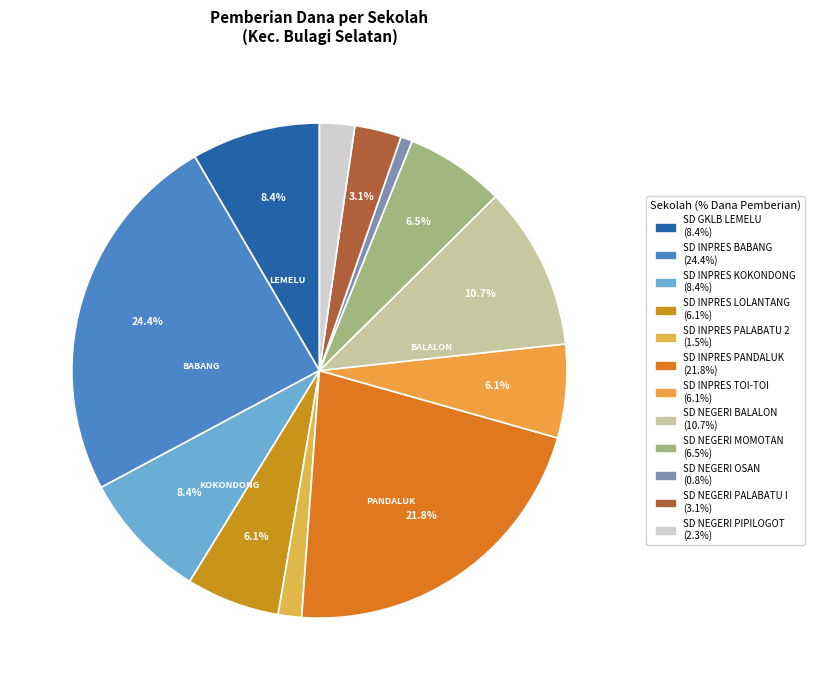

What percentage is the SD NEGERI PIPILOGOT slice, to the nearest percent?

2%